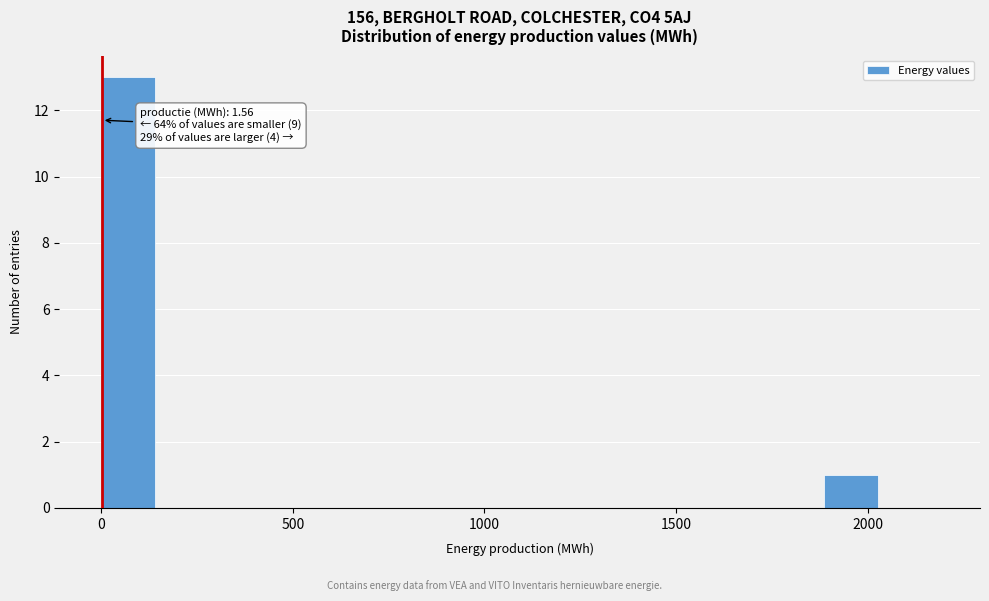

Read against the x-axis, roughly where is the centre of the tallest bar?

50